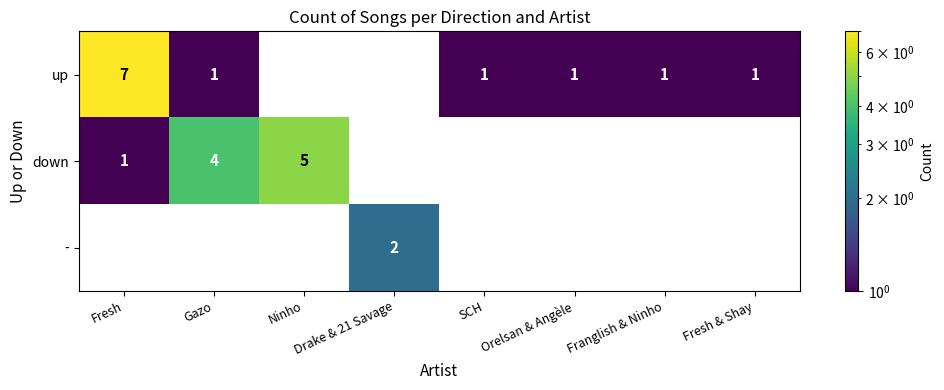

True or false: - has a value of 2 at Drake & 21 Savage.

True